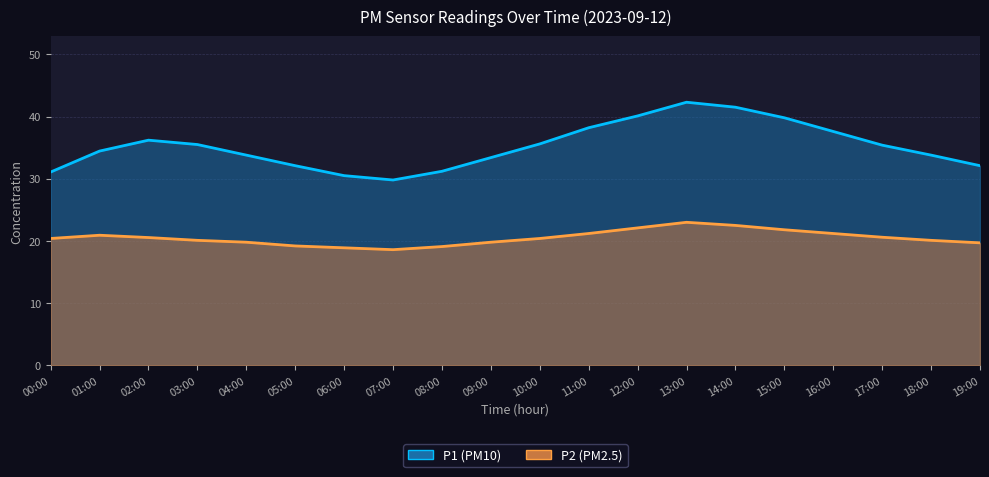

How many interior local peaks does the P1 series have?

2